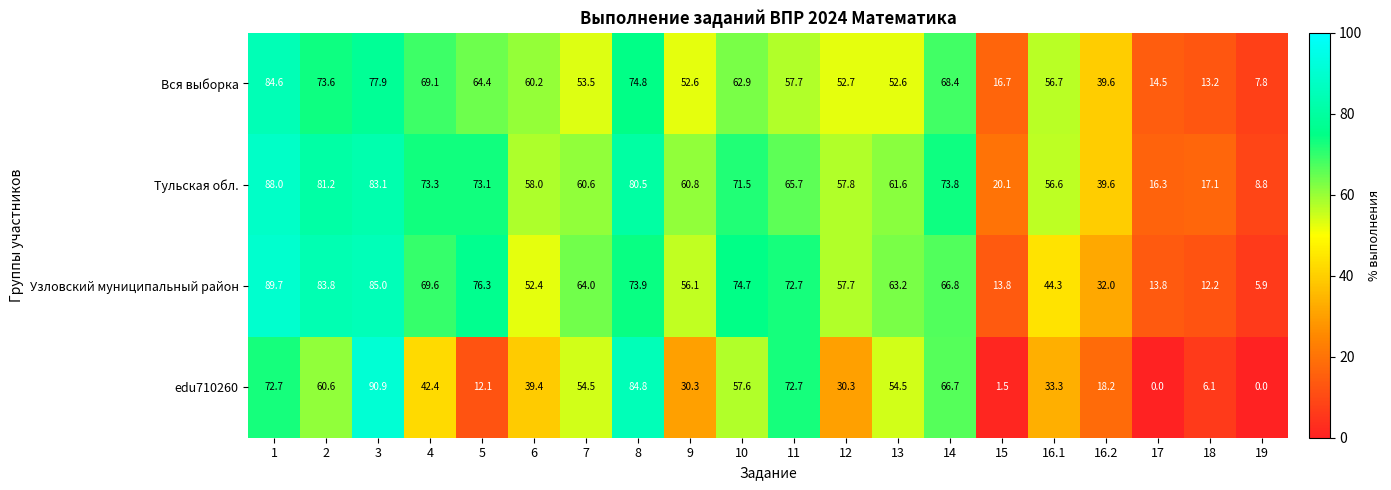

The Узловский муниципальный район series shows 88.0 at 12. True or false?

False